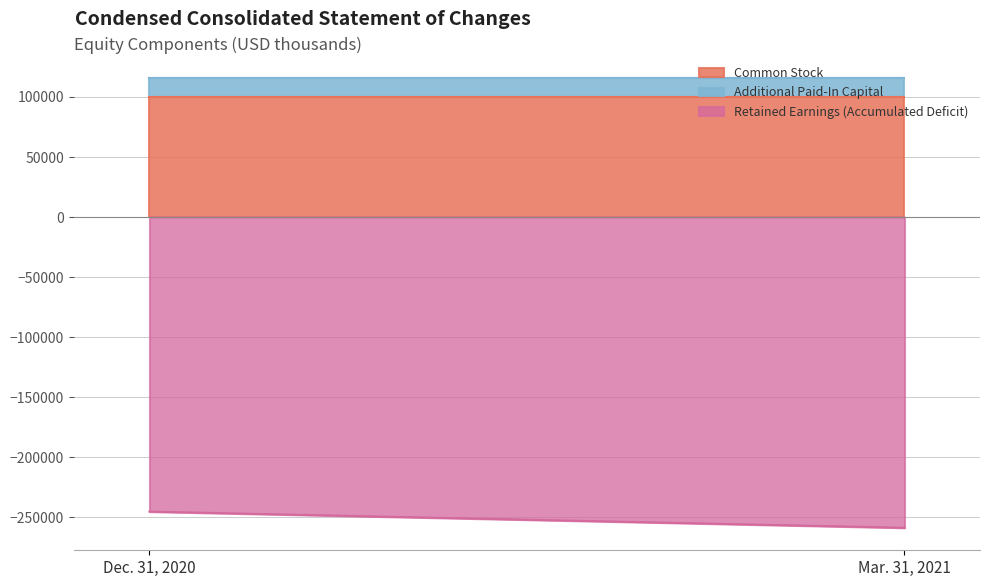

What is the sum of the Common Stock values at Dec. 31, 2020 and Mar. 31, 2021?

200152